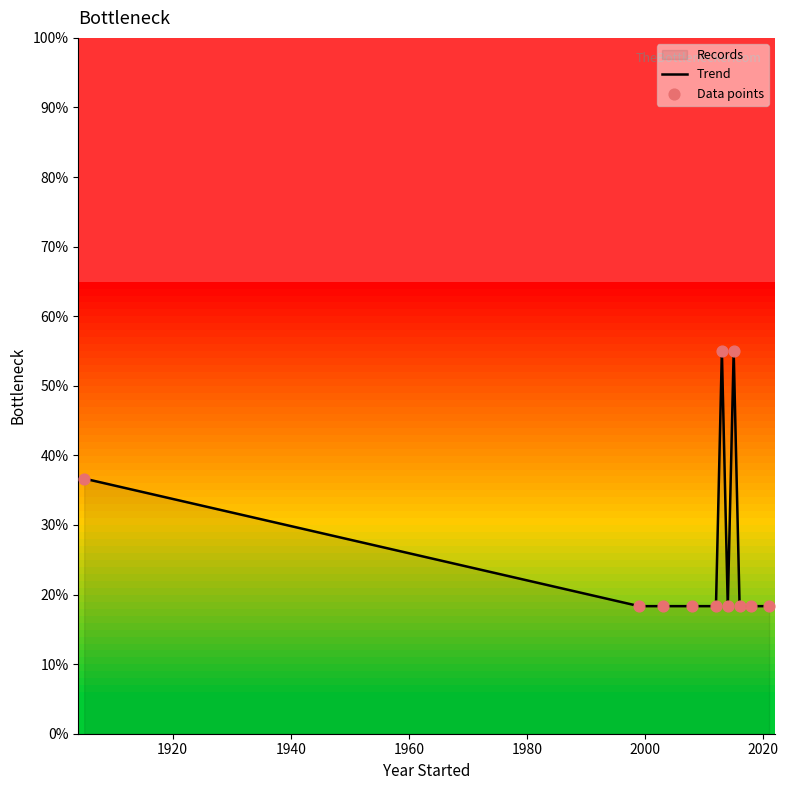

What is the difference between the maximum and minimum values?

36.7